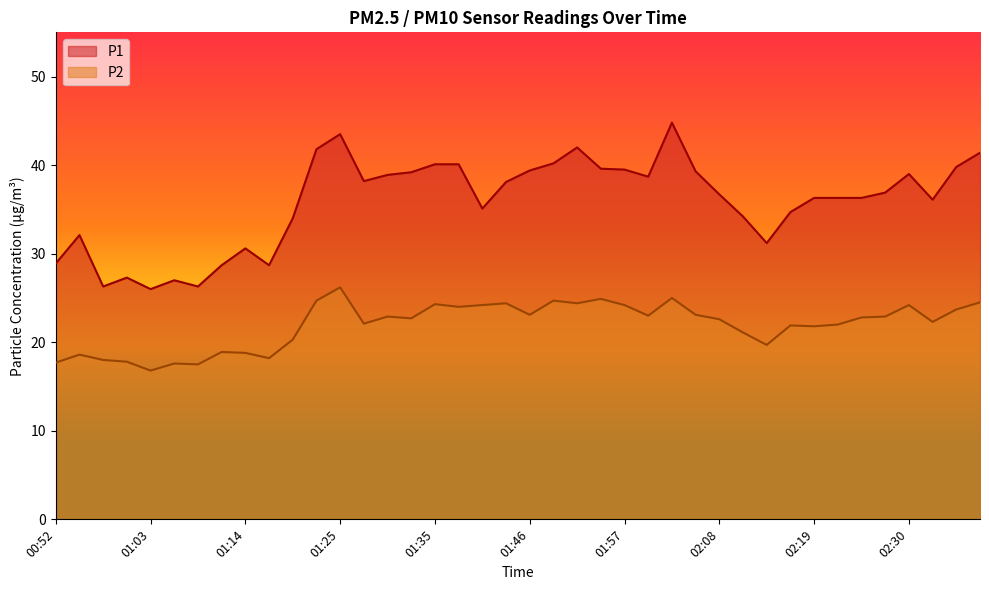

How many interior local peaks does the P1 series have?

8